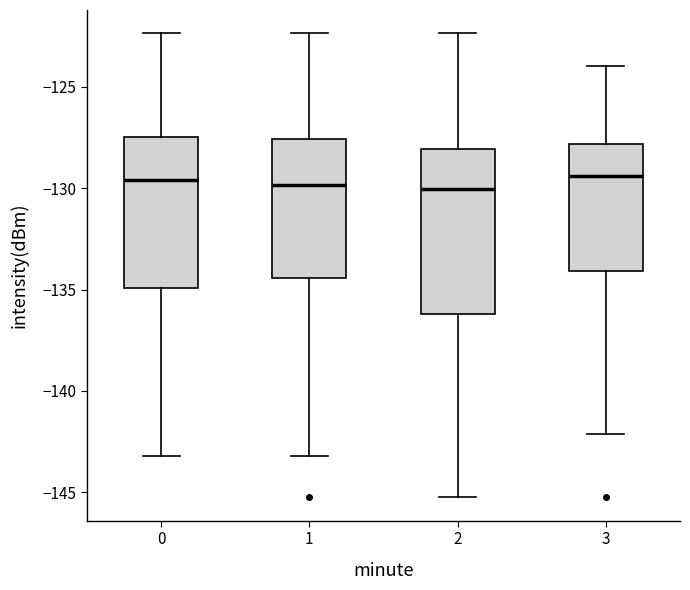

Which box is the tallest, from its lower edge to its upper edge?

2